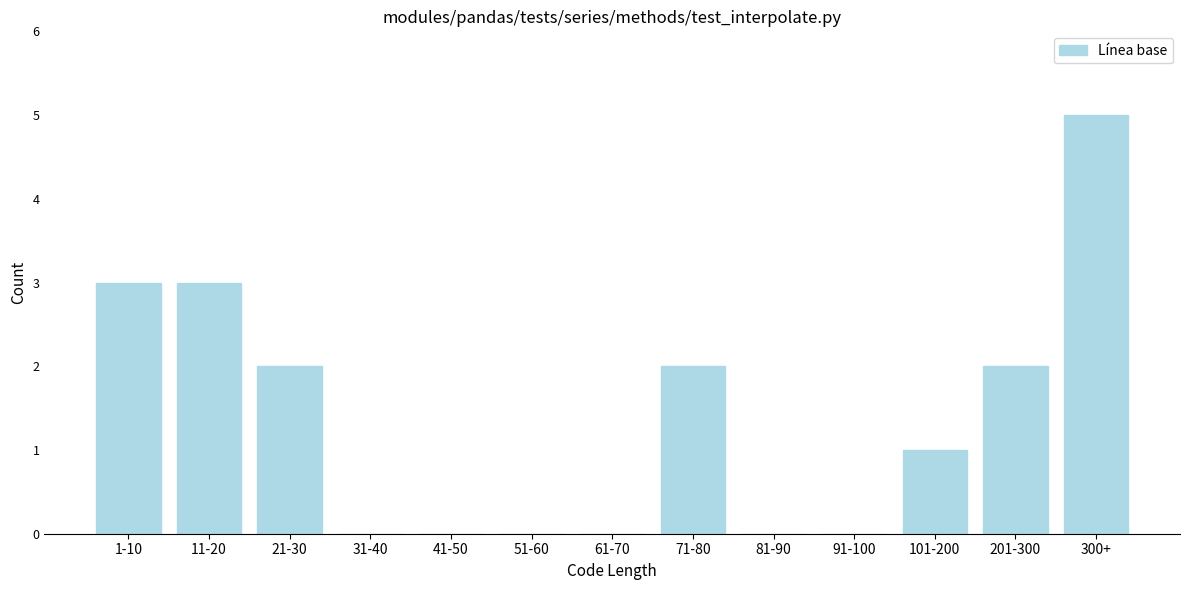

Reading right to left, transcribe all the data shown in this chart.

300+=5	201-300=2	101-200=1	91-100=0	81-90=0	71-80=2	61-70=0	51-60=0	41-50=0	31-40=0	21-30=2	11-20=3	1-10=3